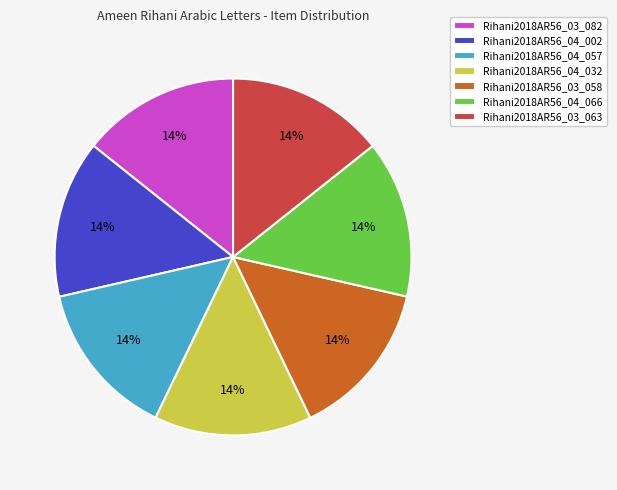

To the nearest percent, what is the combined percentage of Rihani2018AR56_03_082 and Rihani2018AR56_03_058?

29%